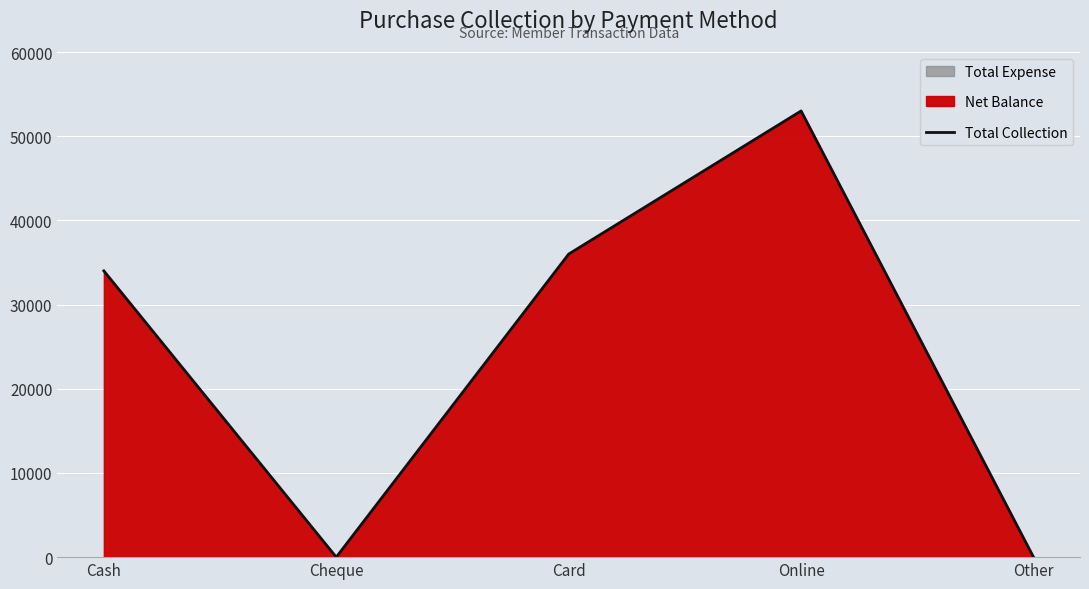

How many lines are shown in the chart?

1